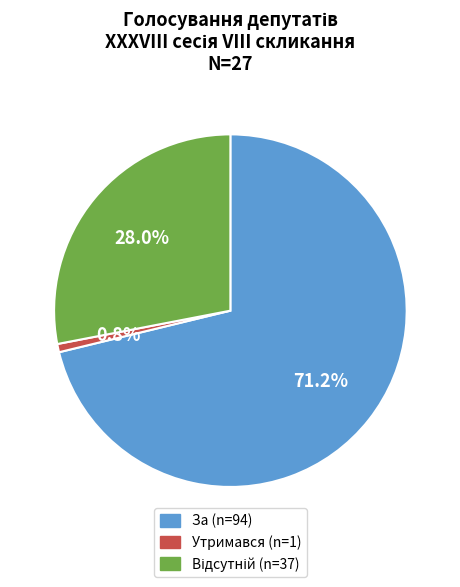

Does any single category account for the majority?

Yes